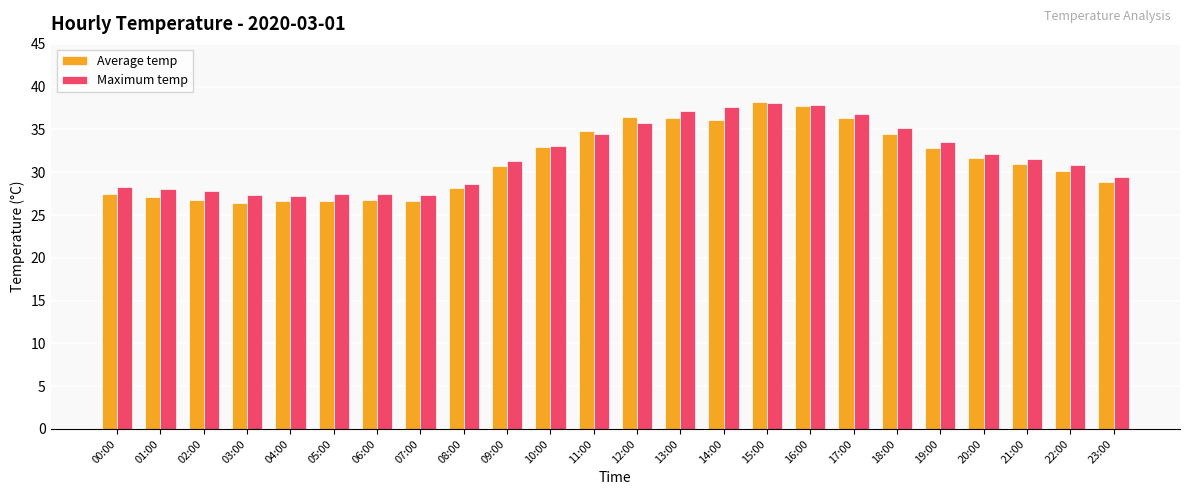

What is the spread (max minus min) of values at 19:00?

0.7